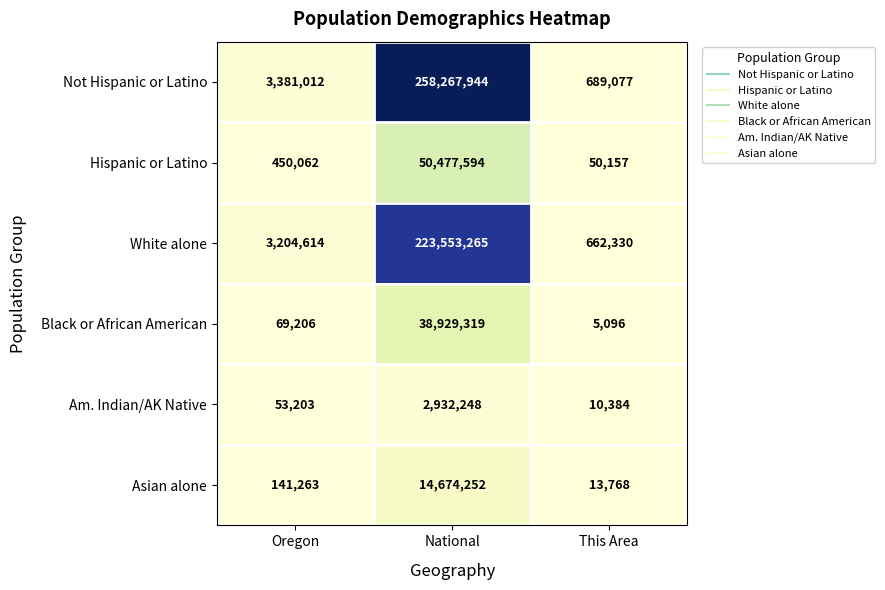

What is the smallest value displayed?

5096